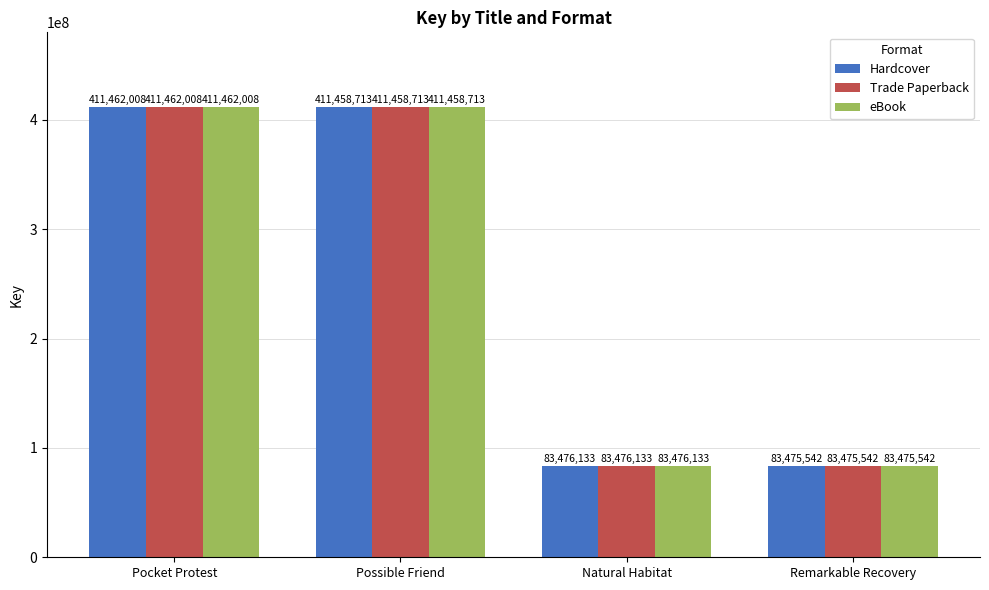

The value of Trade Paperback at Natural Habitat is 57745616. True or false?

False